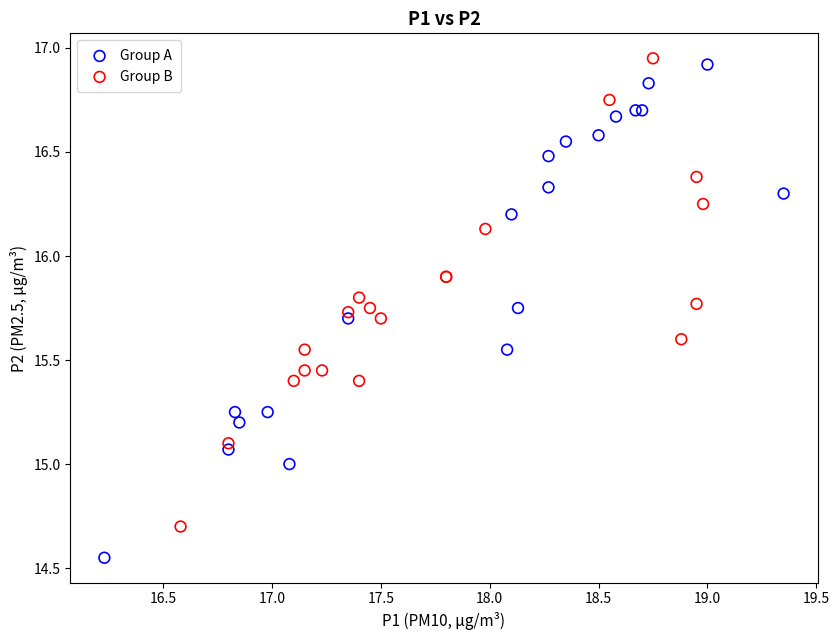

Which series reaches the minimum Y coordinate?

Group A